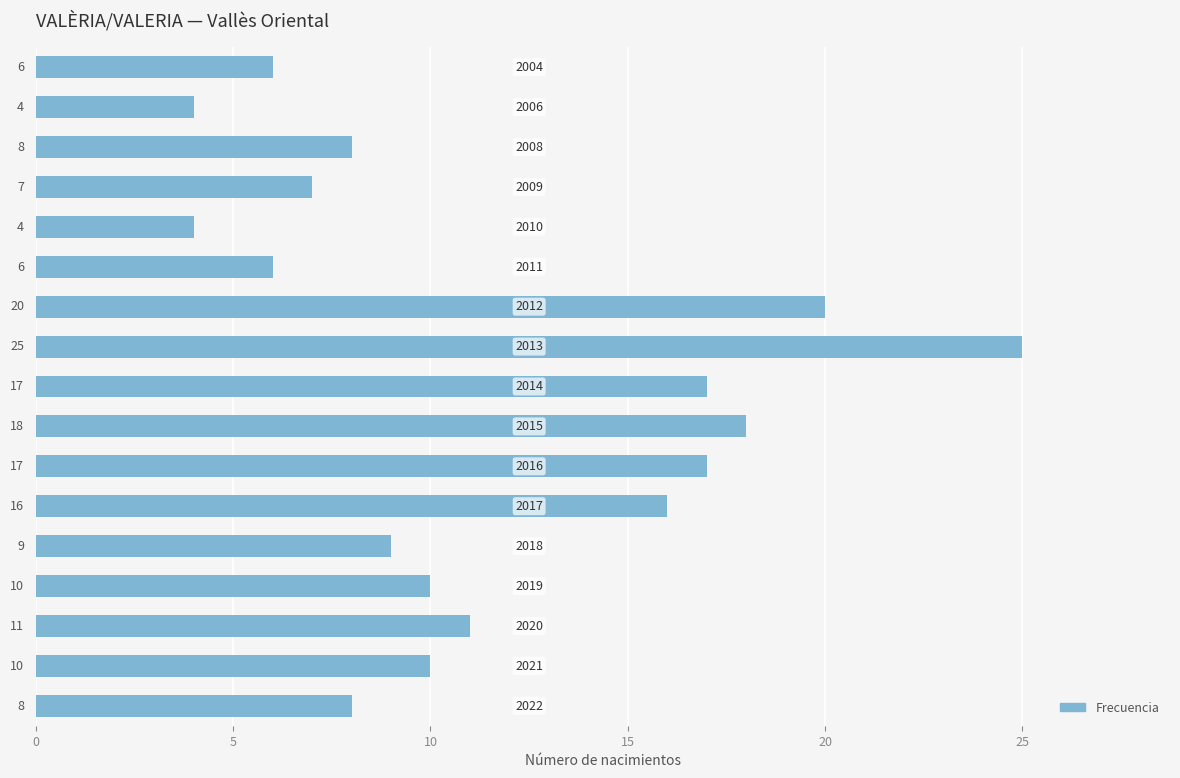

What is the difference between the second highest and second lowest values?

16